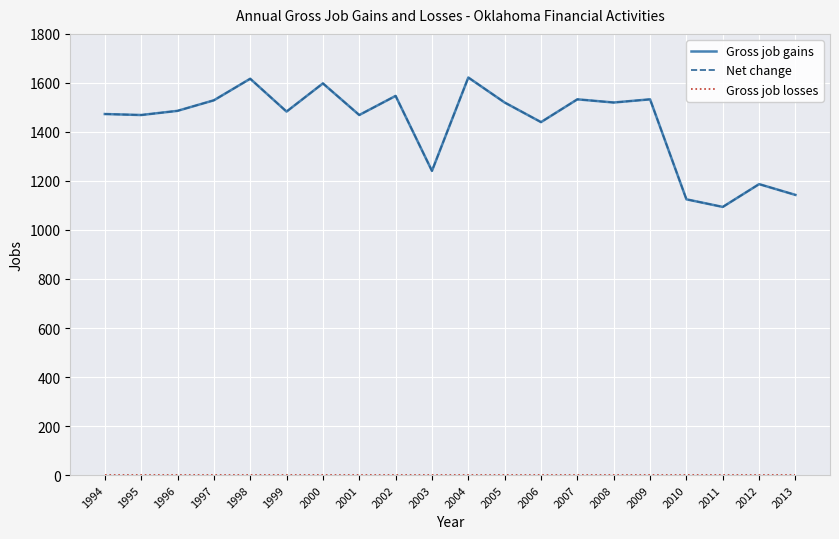

True or false: Gross job losses and Gross job gains intersect in this chart.

False